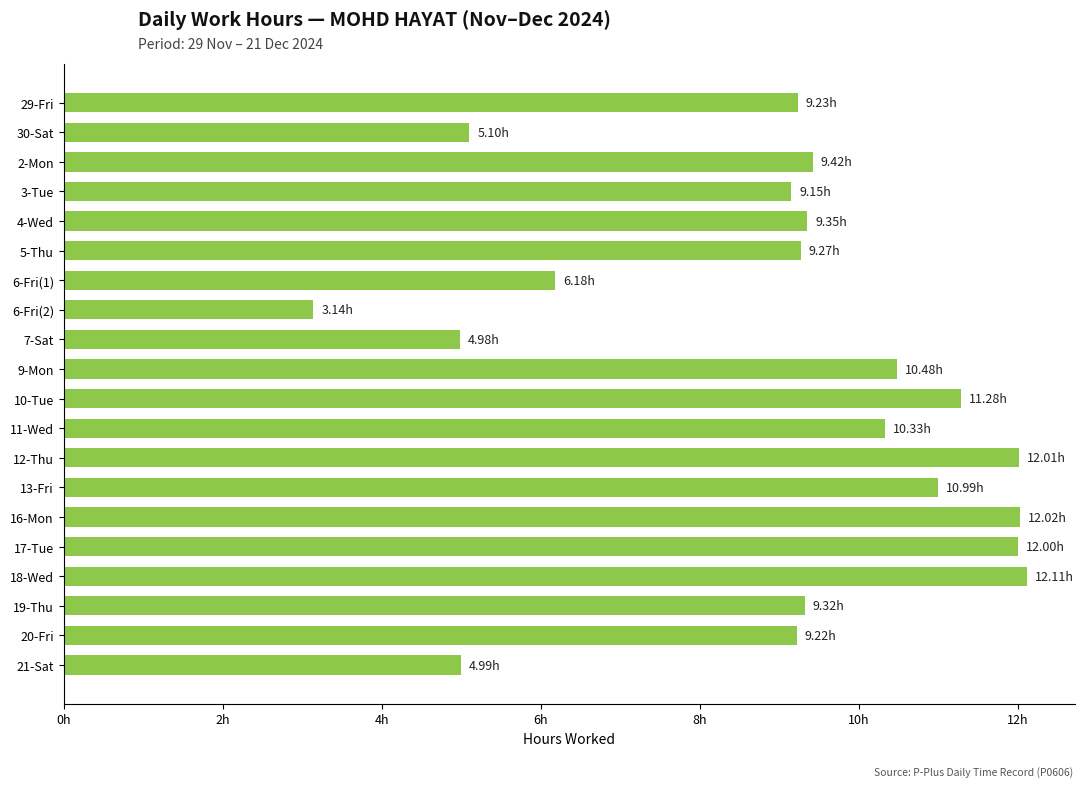

What is the greatest value displayed?

12.1